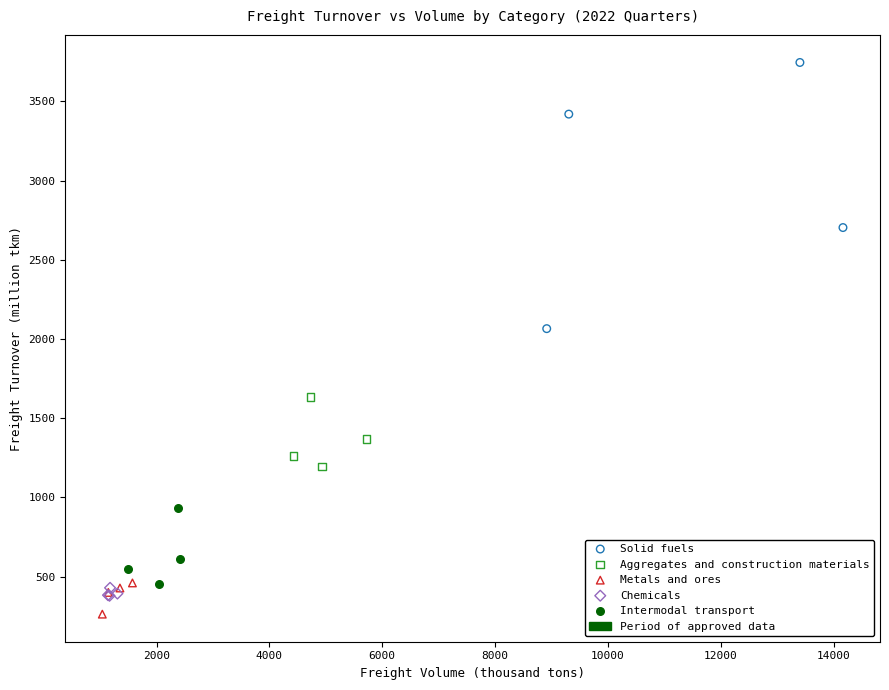

Which series reaches the minimum Y coordinate?

Metals and ores